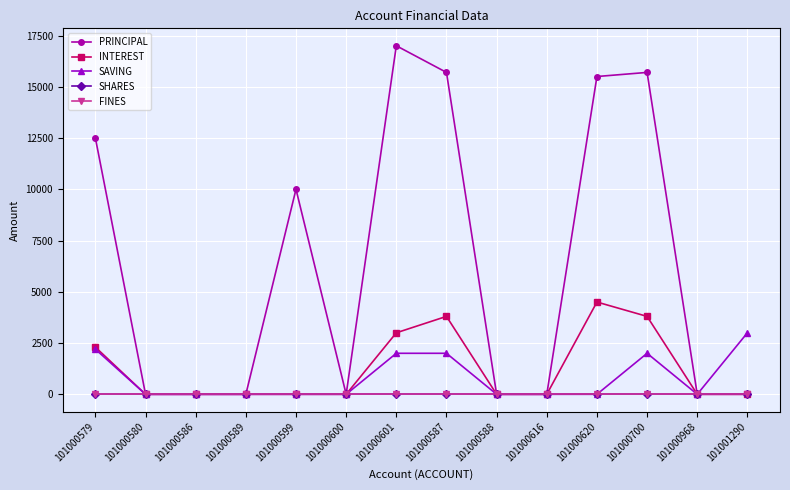

Does the chart have visible grid lines?

Yes